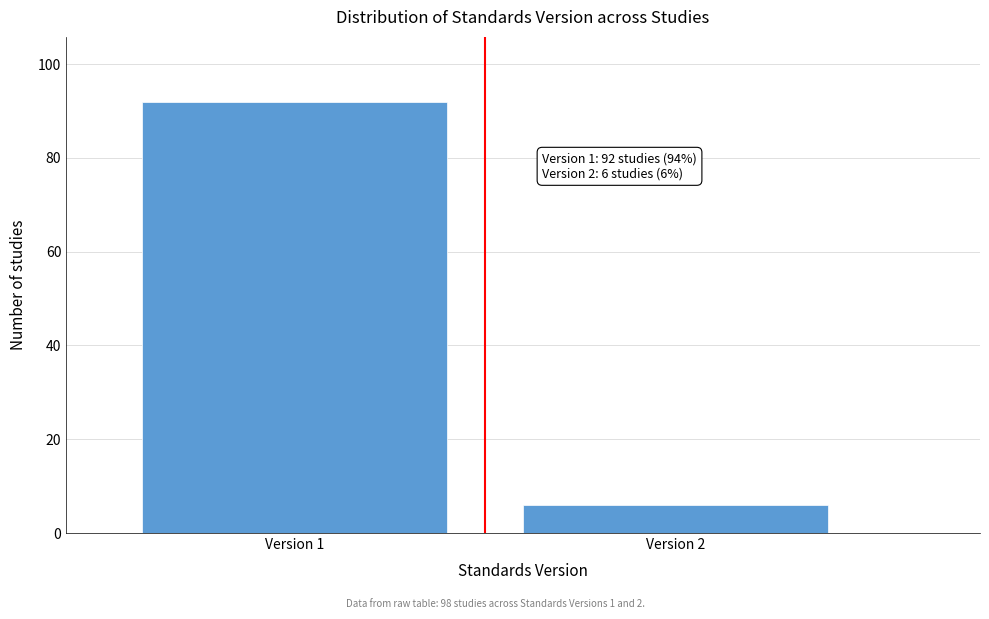

Reading left to right, list all the values displayed in this chart.

Version 1=92	Version 2=6